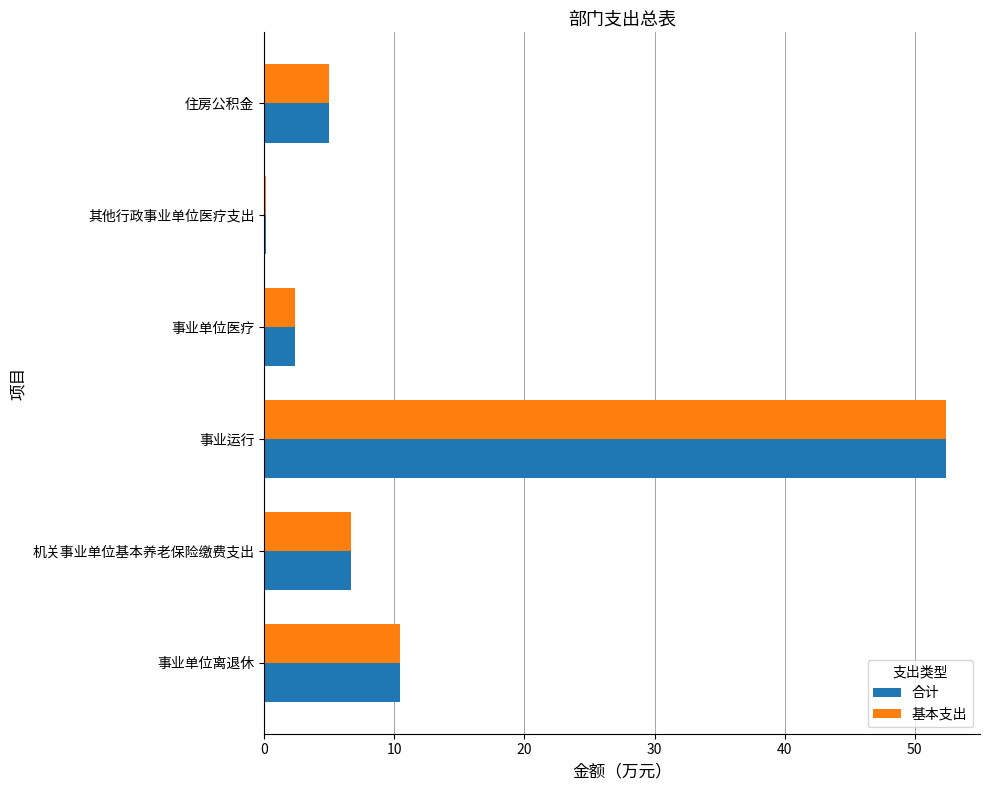

Count the number of data series in this chart.

2